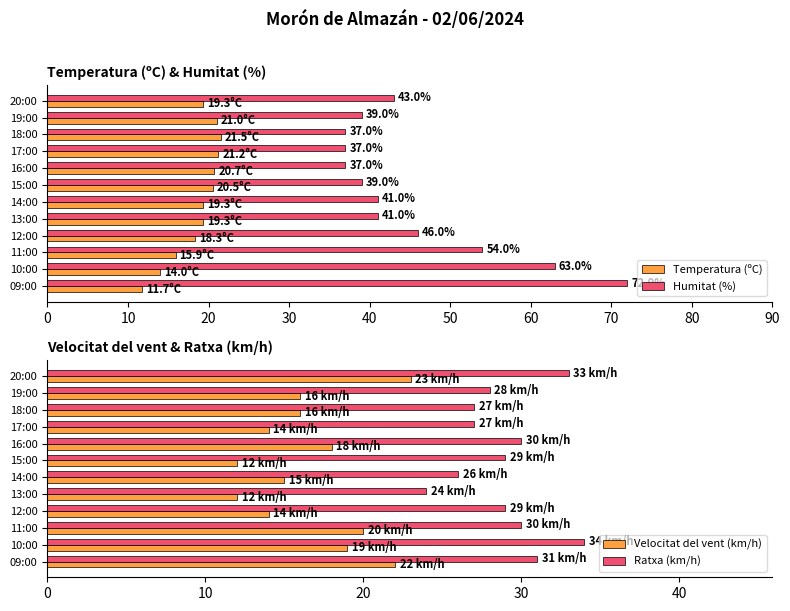

Is it true that Temperatura (ºC) equals 4.3 at 10:00?

False